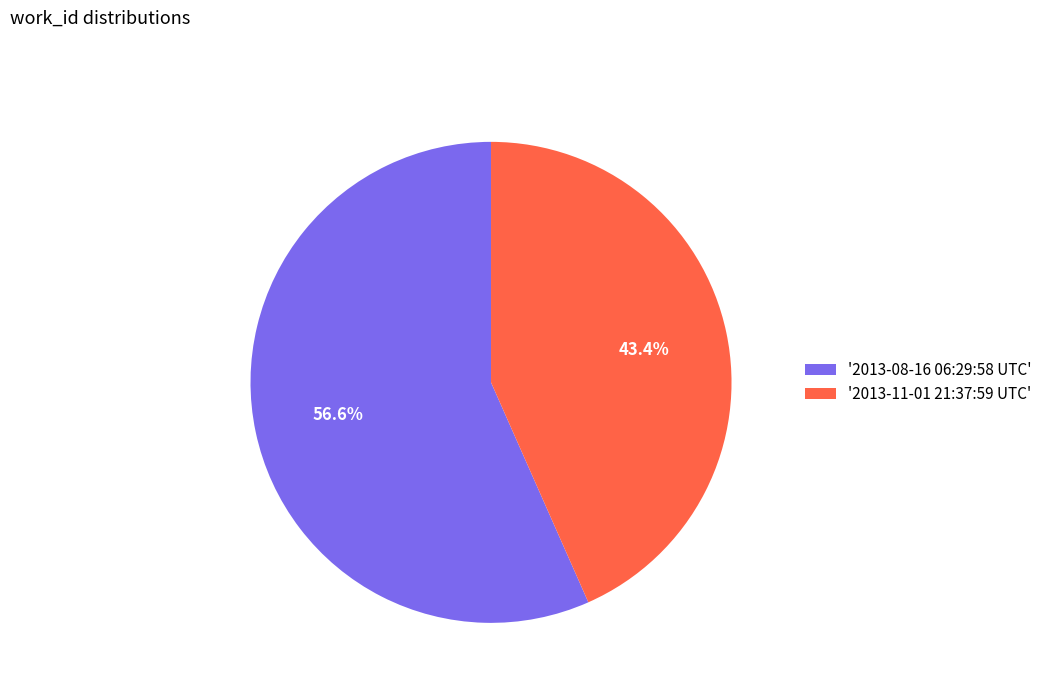

Combined, do '2013-11-01 21:37:59 UTC' and '2013-08-16 06:29:58 UTC' account for over 50%?

Yes